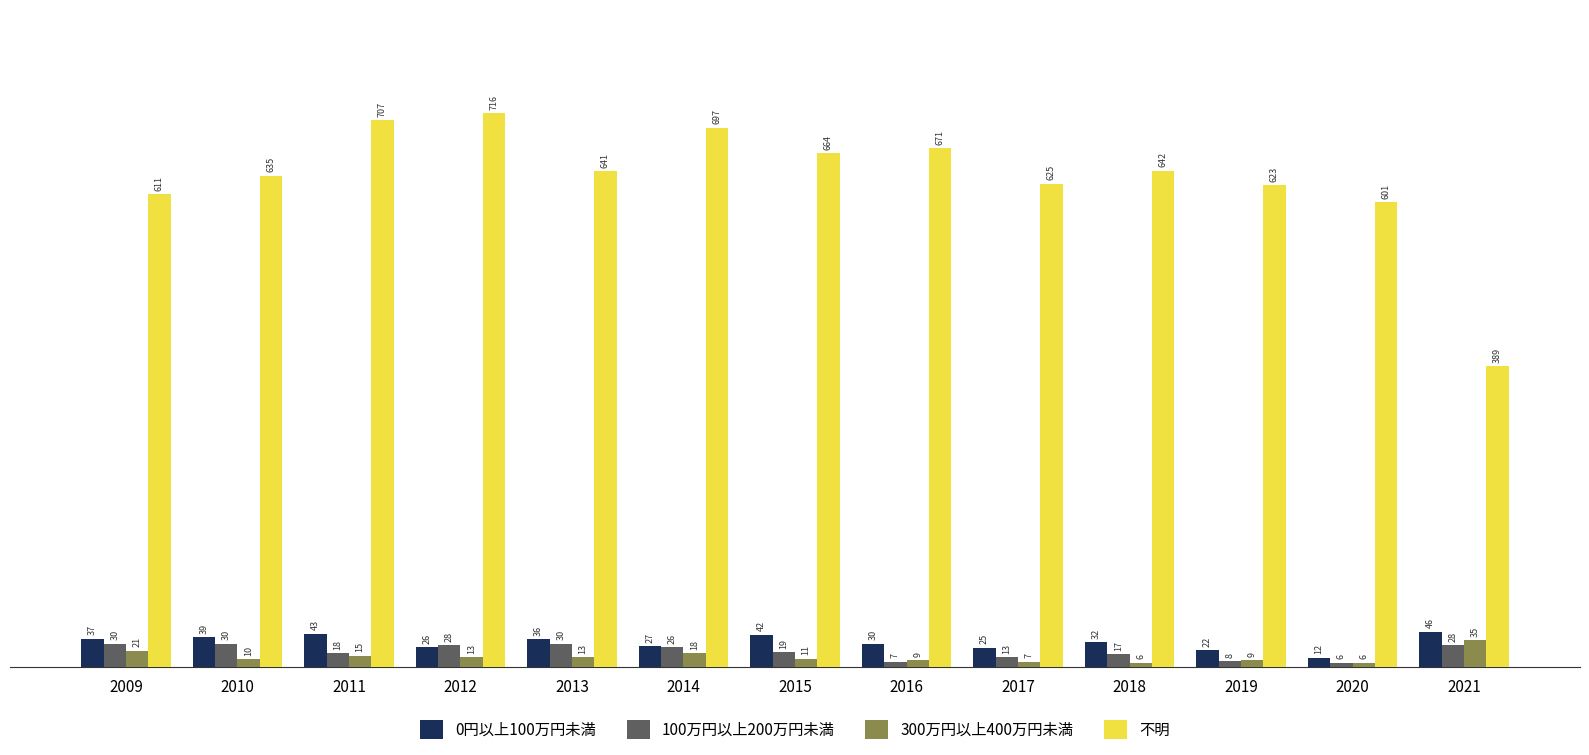

Reading left to right, extract all data points from this chart.

0円以上100万円未満: 37	39	43	26	36	27	42	30	25	32	22	12	46
100万円以上200万円未満: 30	30	18	28	30	26	19	7	13	17	8	6	28
300万円以上400万円未満: 21	10	15	13	13	18	11	9	7	6	9	6	35
不明: 611	635	707	716	641	697	664	671	625	642	623	601	389